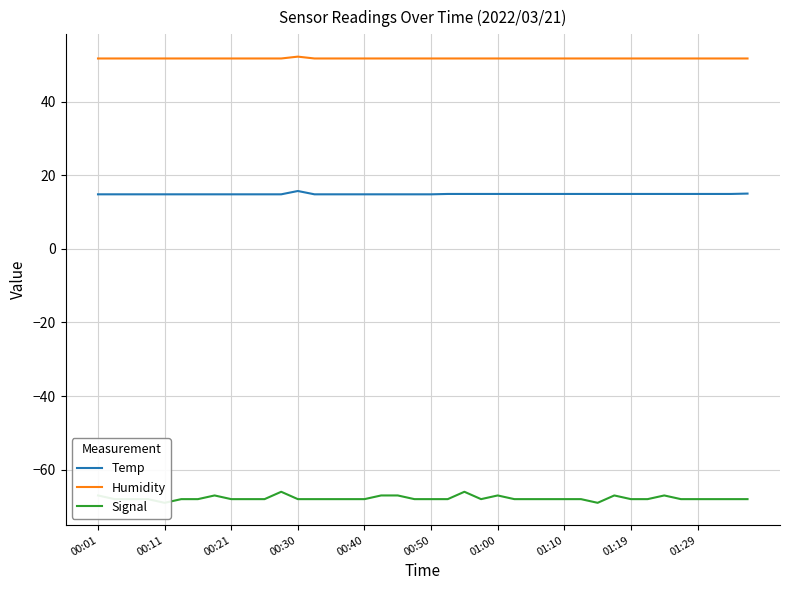

What is the minimum value for Temp?

14.8